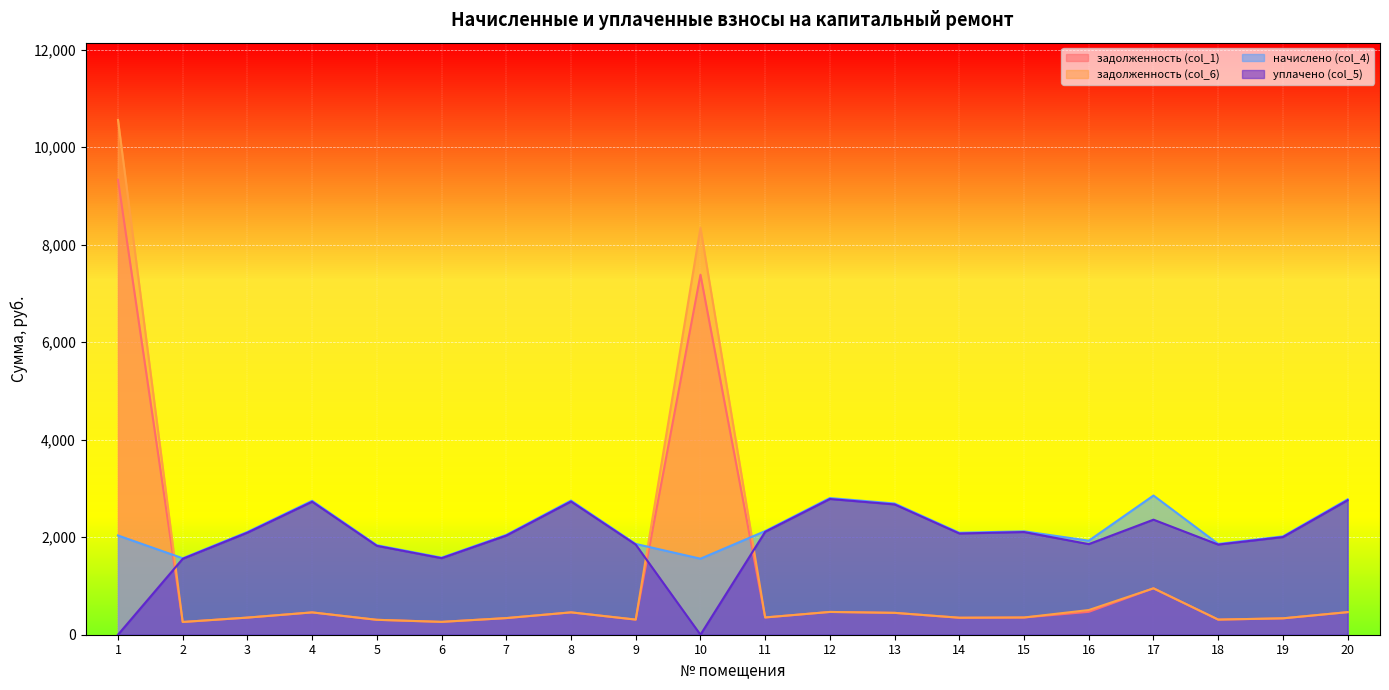

What is the sum of the начислено (col_4) values at 19 and 12?

4821.1